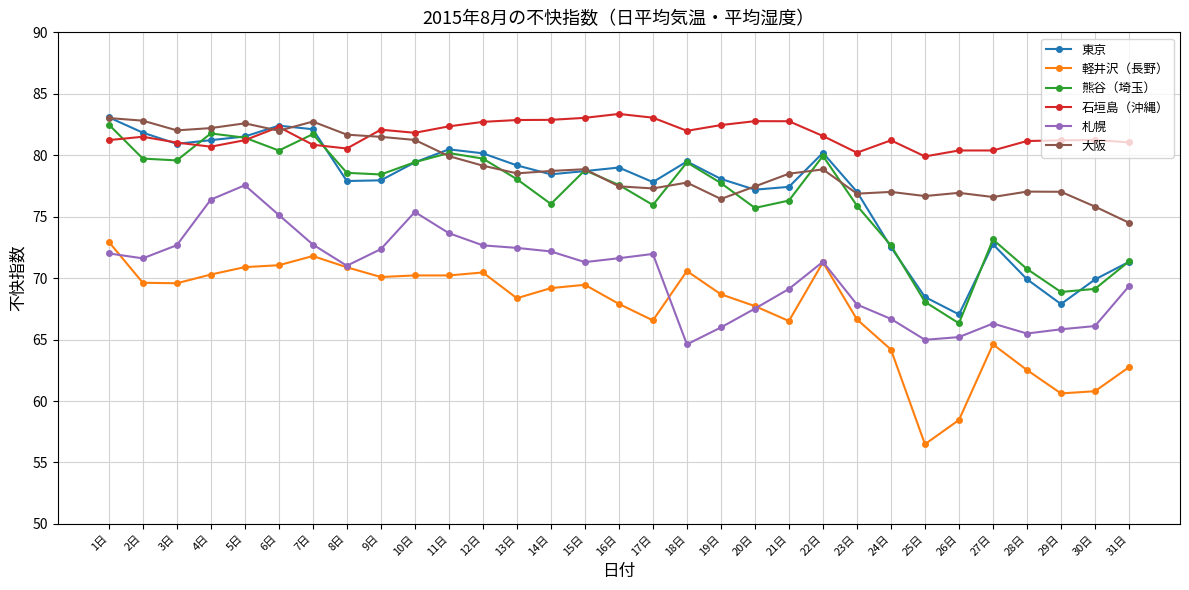

What is the greatest value displayed?

83.4